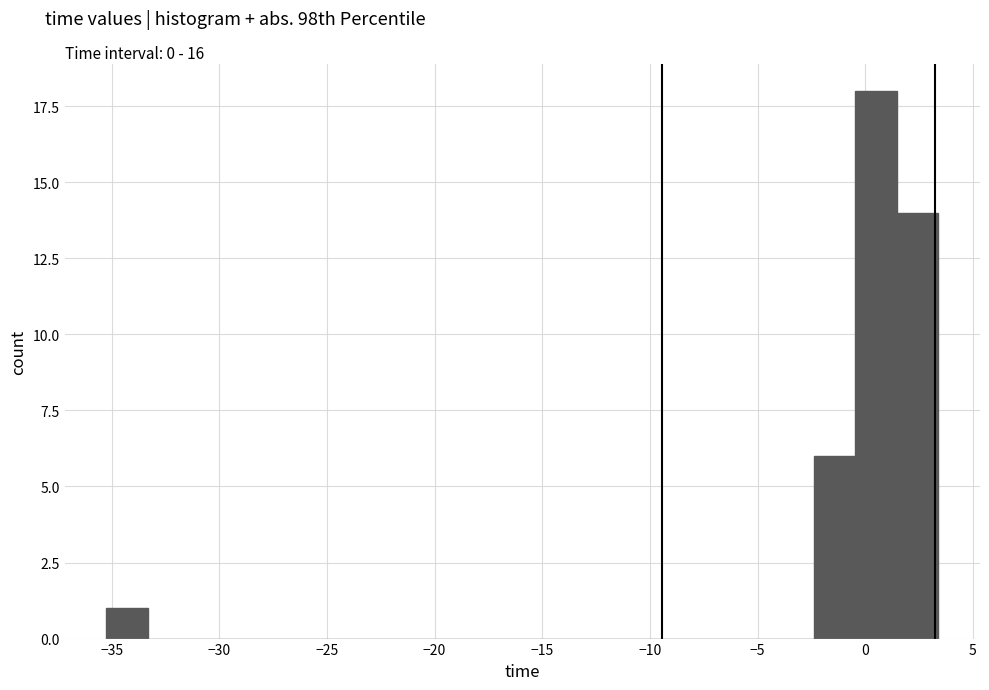

Around what value on the x-axis is the tallest bar? Give the approximate position of its centre, as read against the axis.

0.5